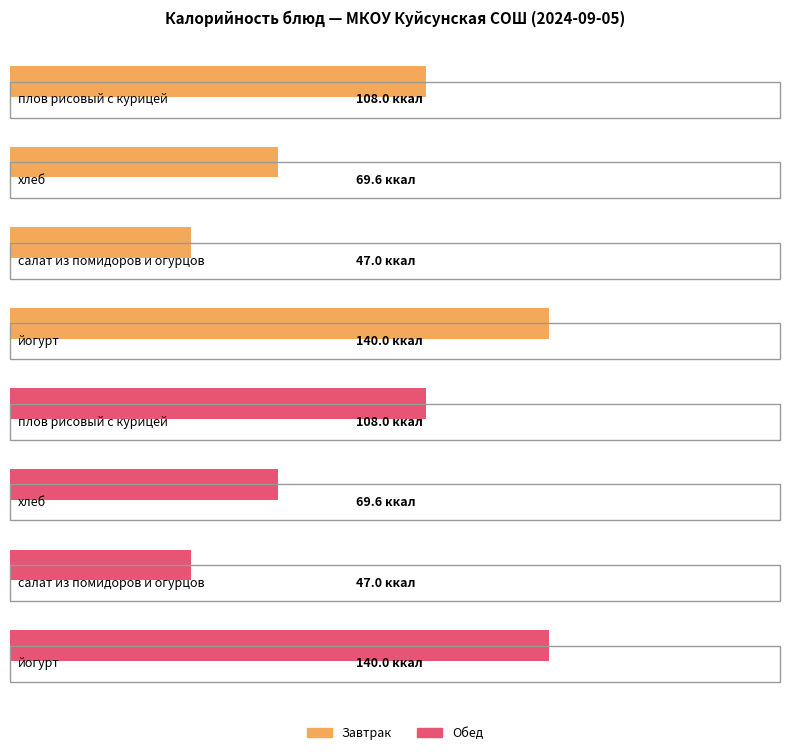

At how many categories does at least one series exceed 70?

2